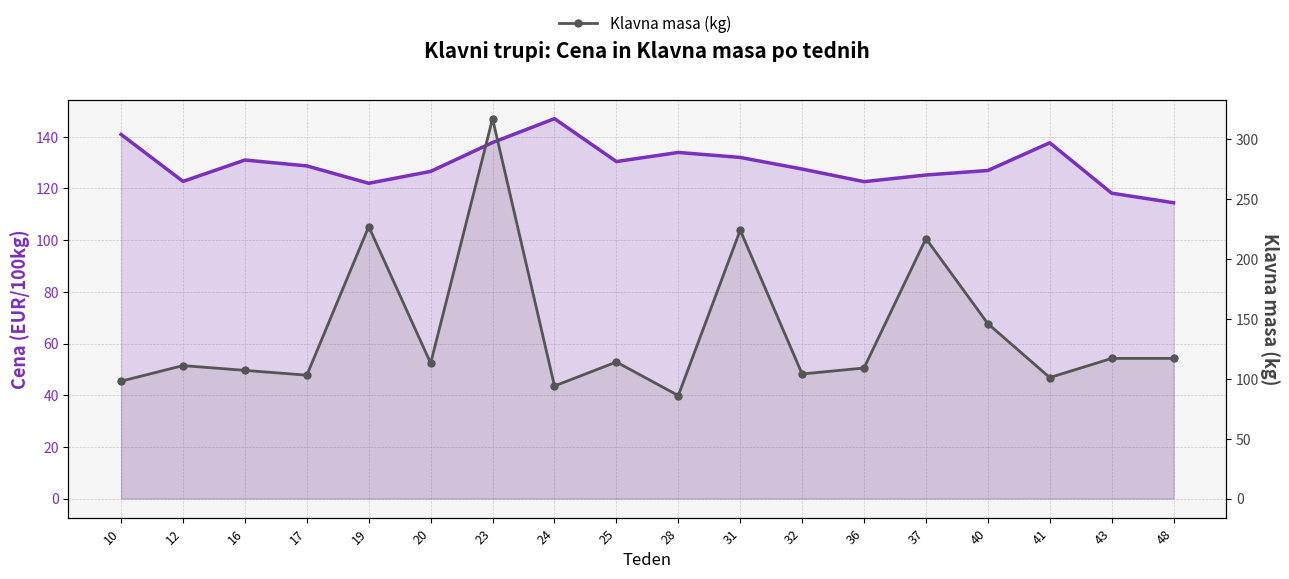

Which series changed the most between 17 and 37?

Klavna masa (kg)